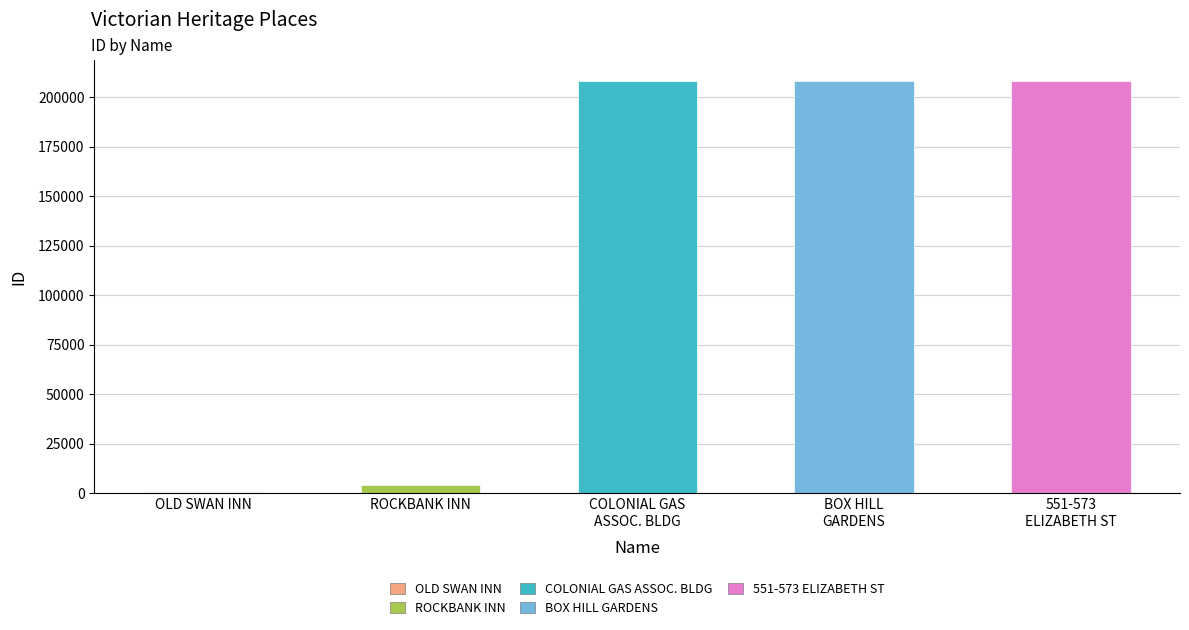

What is the maximum value shown in the chart?

208514